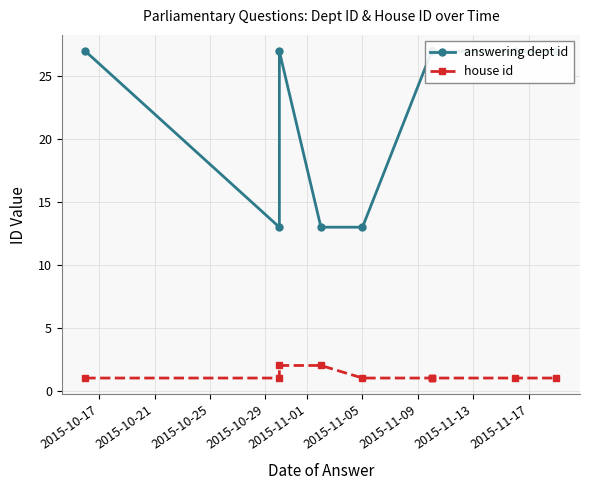

Which series changed the most between 2015-10-17 and 2015-10-29?

answering dept id